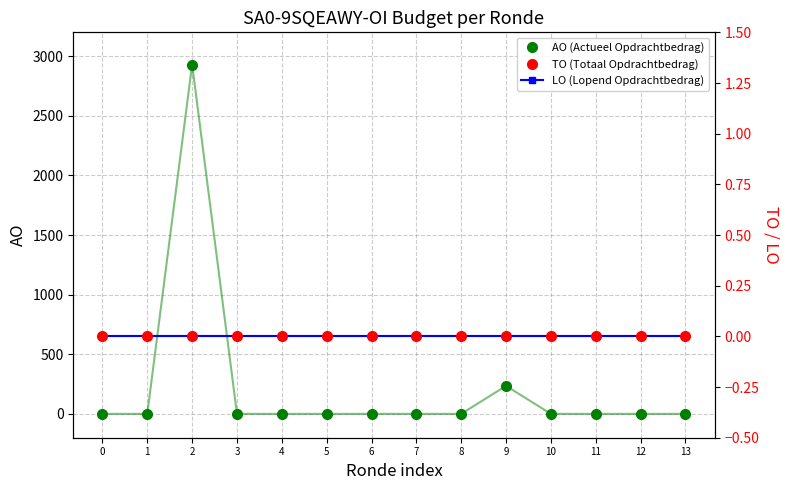

What are all the series names shown in the legend?

AO (Actueel Opdrachtbedrag), TO (Totaal Opdrachtbedrag), LO (Lopend Opdrachtbedrag)